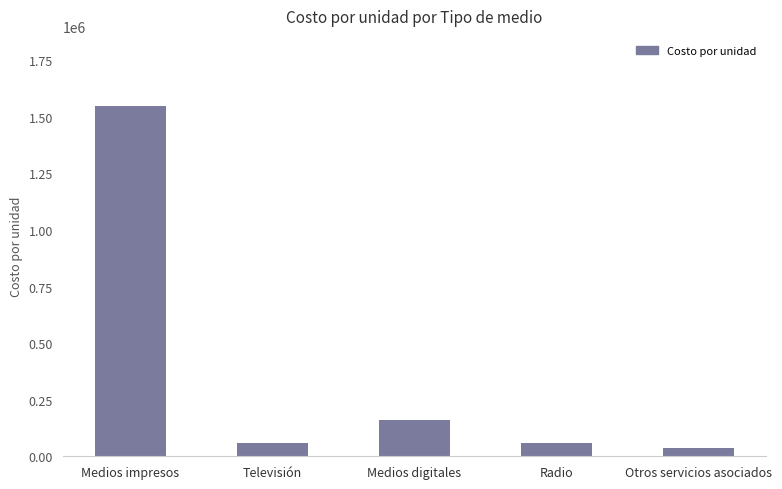

Is it true that the value at Medios impresos is 1547900.0?

True